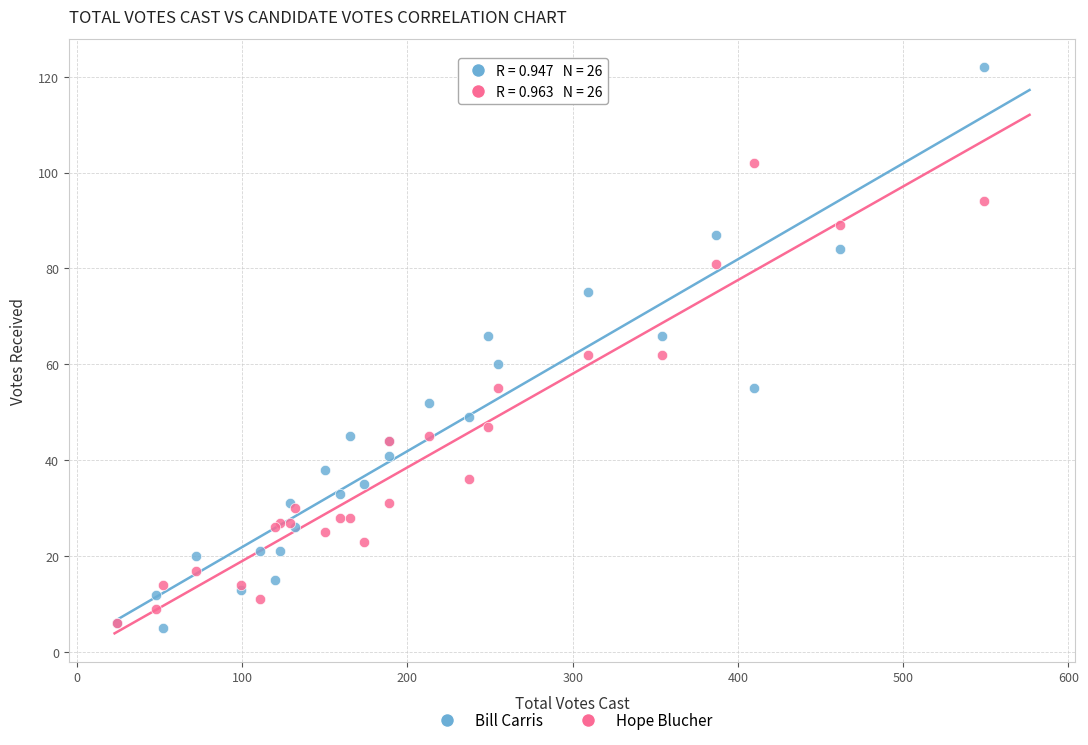

What are all the series names shown in the legend?

Bill Carris, Hope Blucher